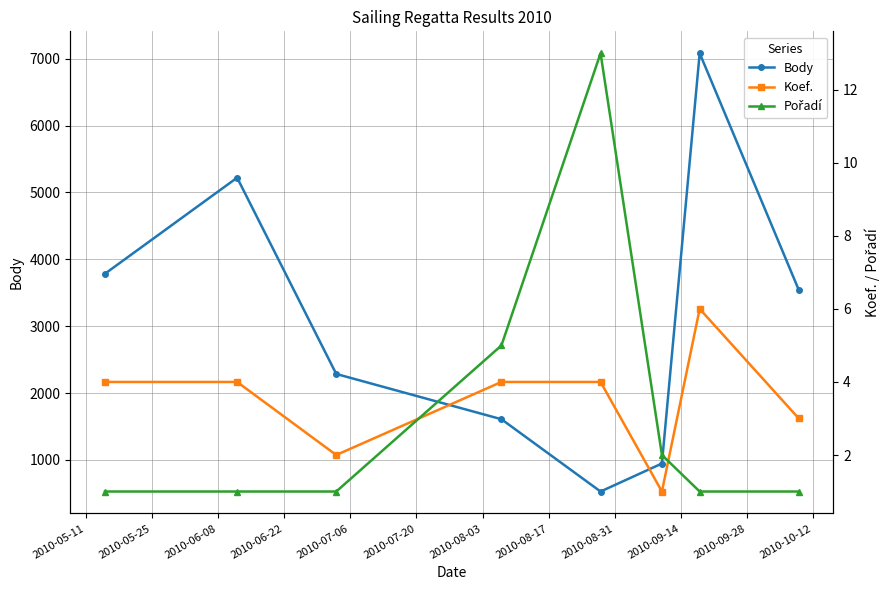

True or false: Body has more than 0 interior local peaks.

True